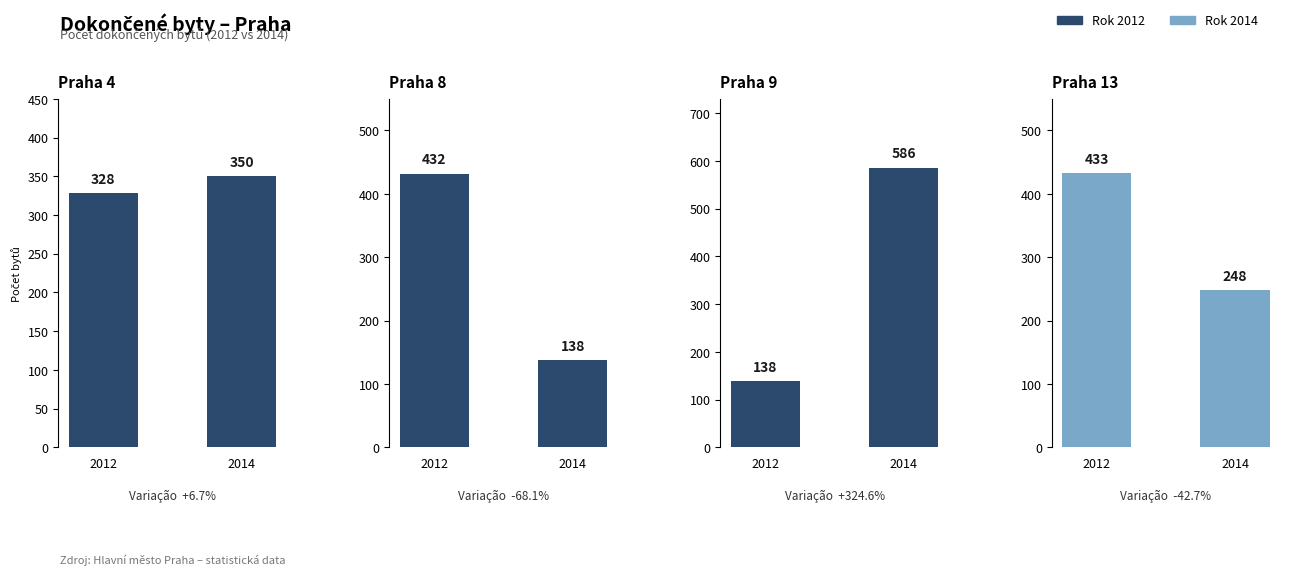

Rank the series by their maximum value, from highest to lowest.

Praha 9
Dokončené byty, Praha 13
Dokončené byty, Praha 8
Dokončené byty, Praha 4
Dokončené byty